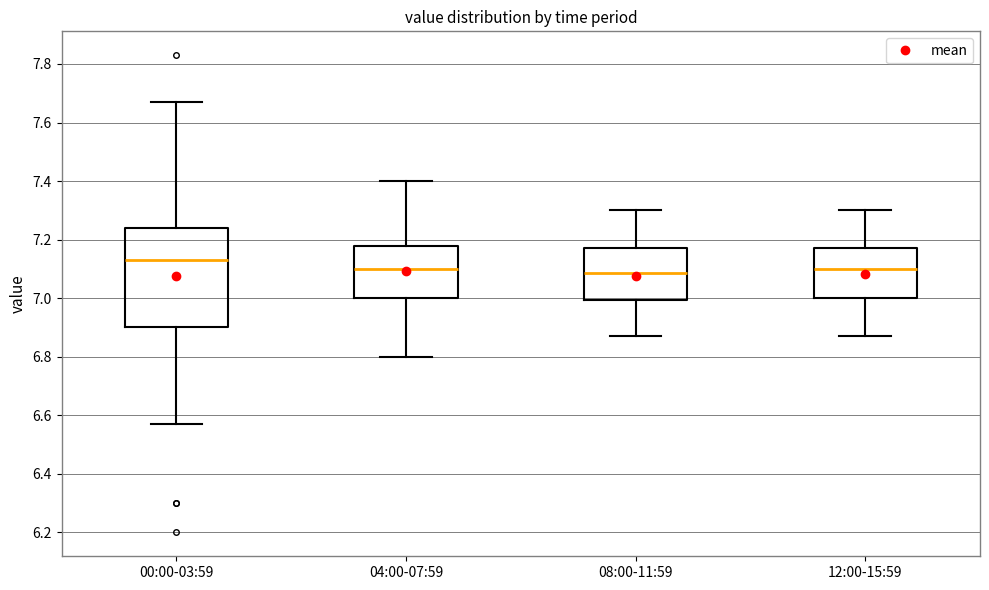

Reading left to right, read every box against the y-axis: the position of its median line, the range the box covers, and the ends of its whiskers. The values are not printed on the chart, so give them approximately, as read against the axis.

00:00-03:59: median 7.14, box 6.90 to 7.24, whiskers 6.58 to 7.68
04:00-07:59: median 7.10, box 7.00 to 7.18, whiskers 6.80 to 7.40
08:00-11:59: median 7.08, box 7.00 to 7.18, whiskers 6.88 to 7.30
12:00-15:59: median 7.10, box 7.00 to 7.18, whiskers 6.88 to 7.30